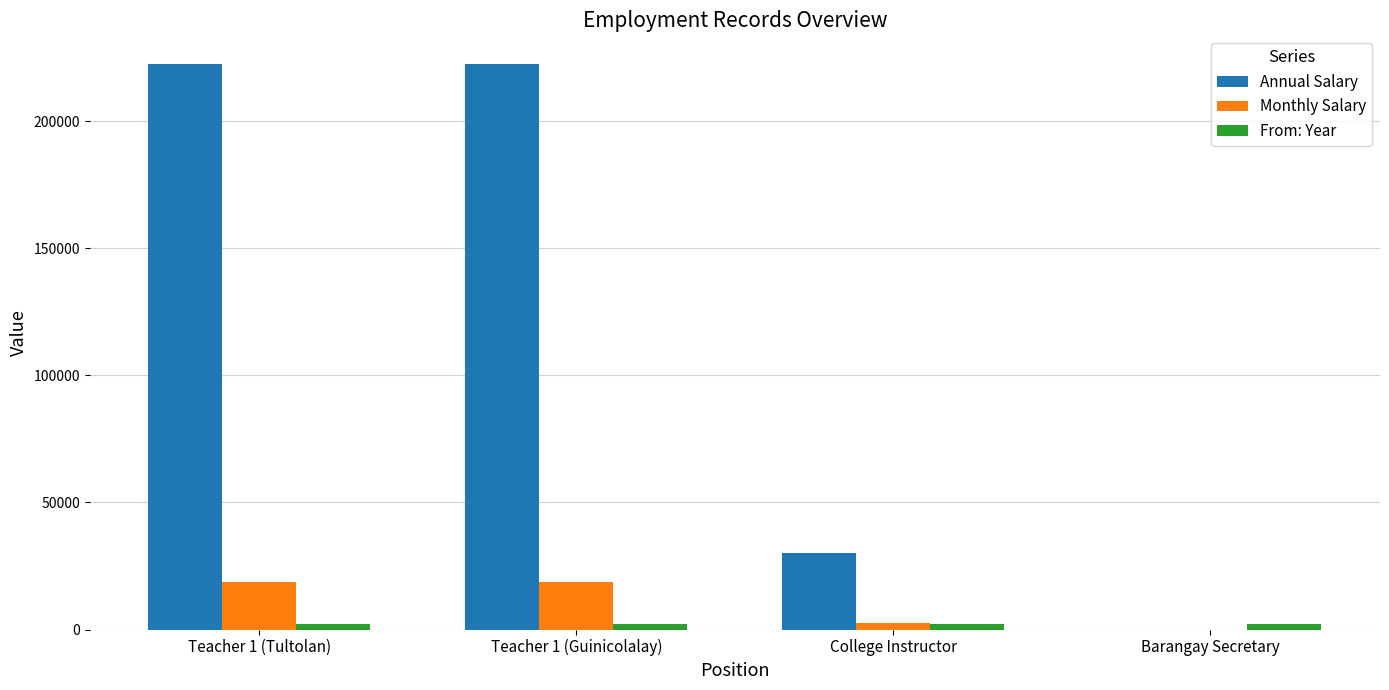

Which series has the widest spread of values?

Annual Salary